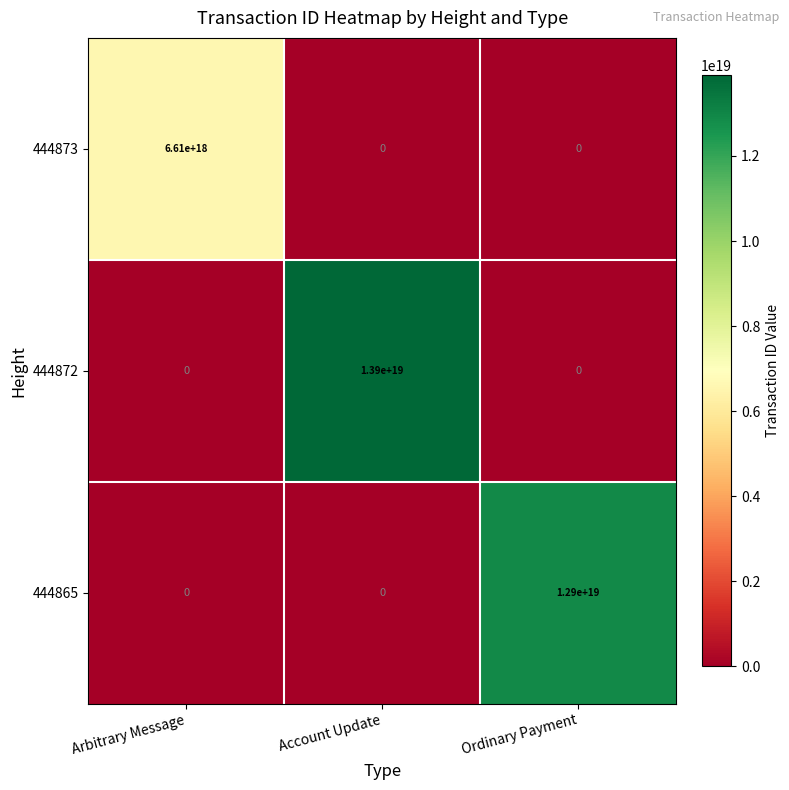

Which series has the largest range (max minus min)?

444872